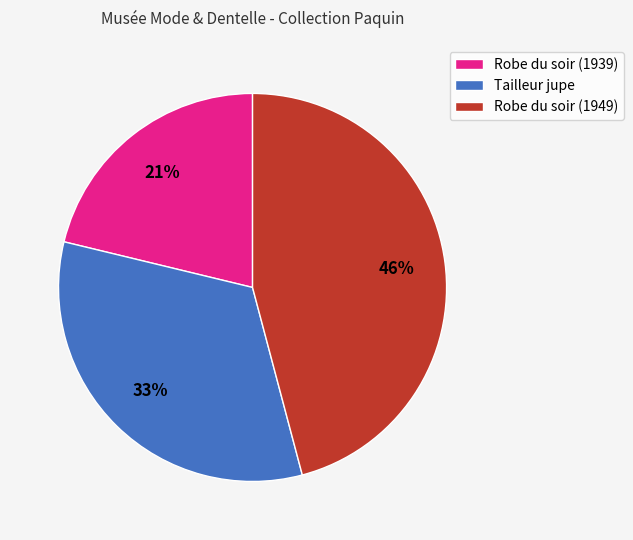

Is it true that Robe du soir (1939) is 21% of the pie?

True